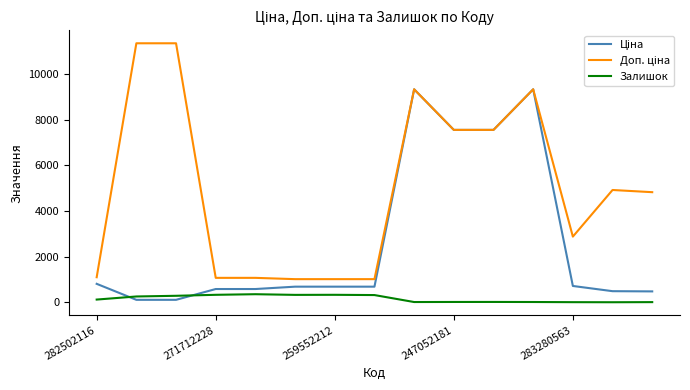

What is the maximum value for Залишок?

359.0